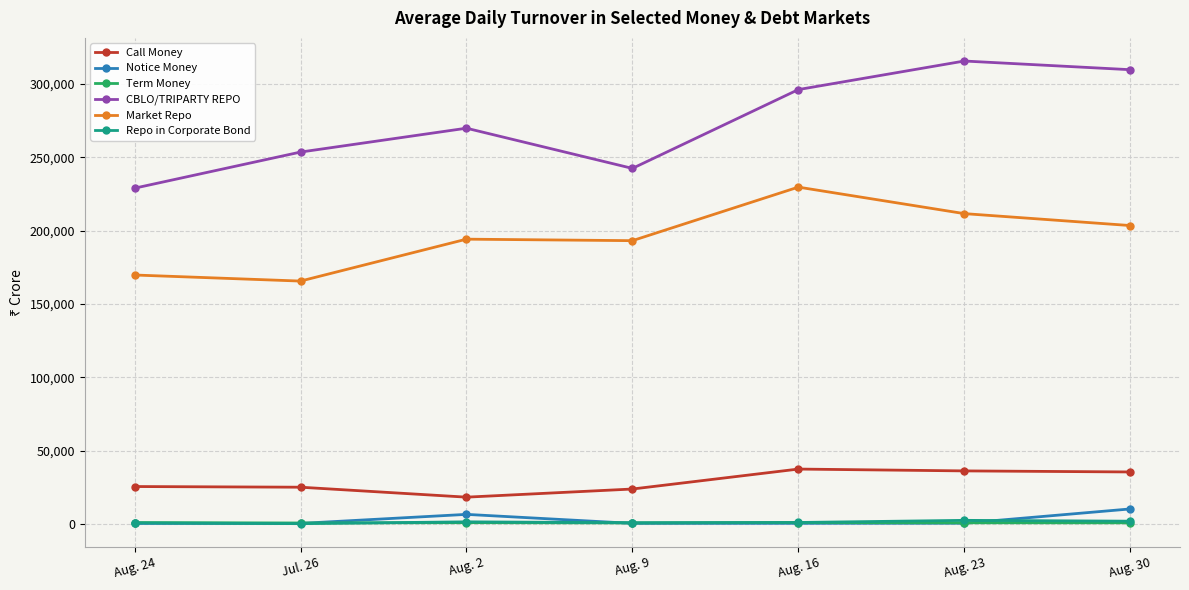

At which category does Market Repo reach its first local valley?

Jul. 26